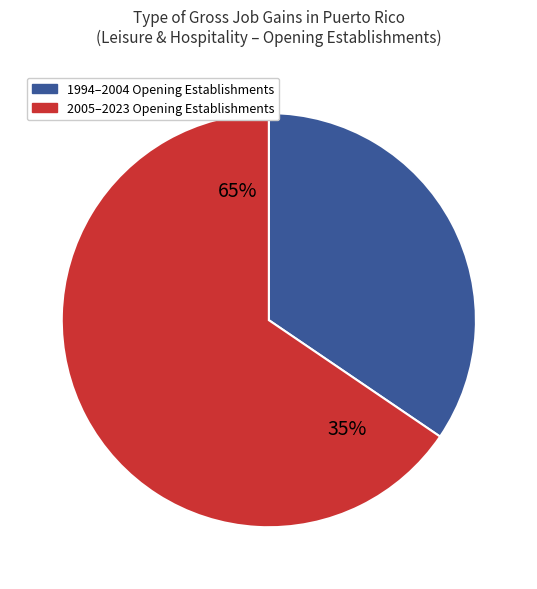

Is the sum of 2008 and 2007 greater than half?

No